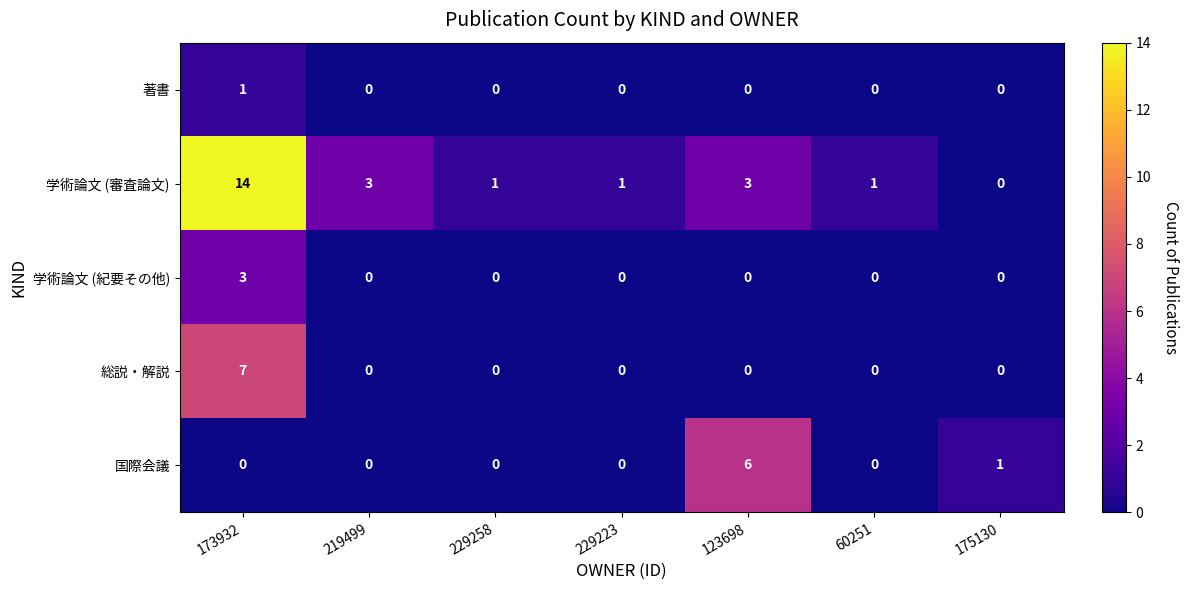

The 学術論文 (審査論文) series shows 1 at 60251. True or false?

True